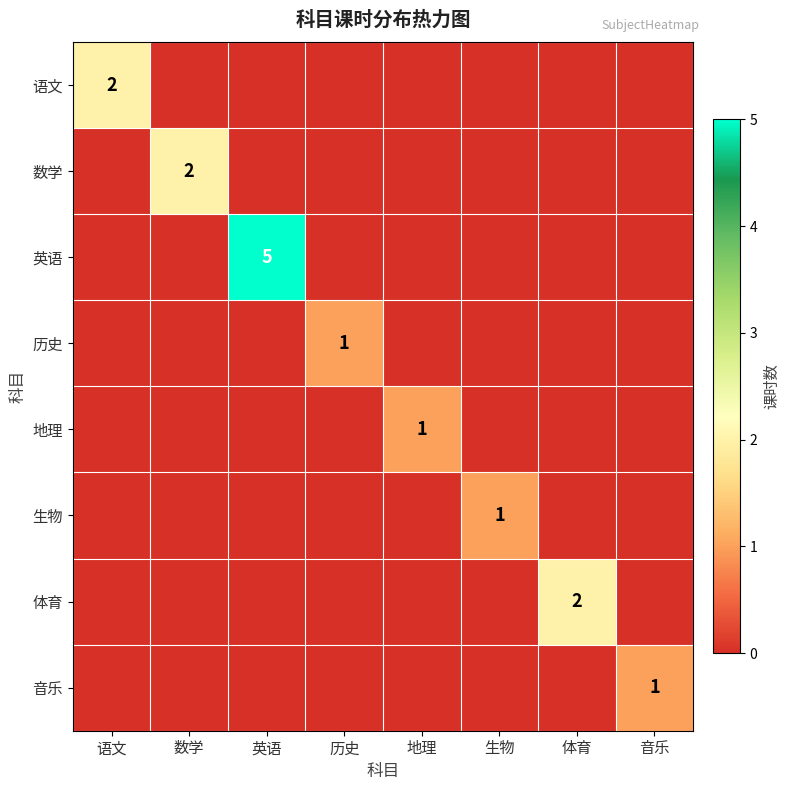

The value of 地理 at 生物 is 0. True or false?

True